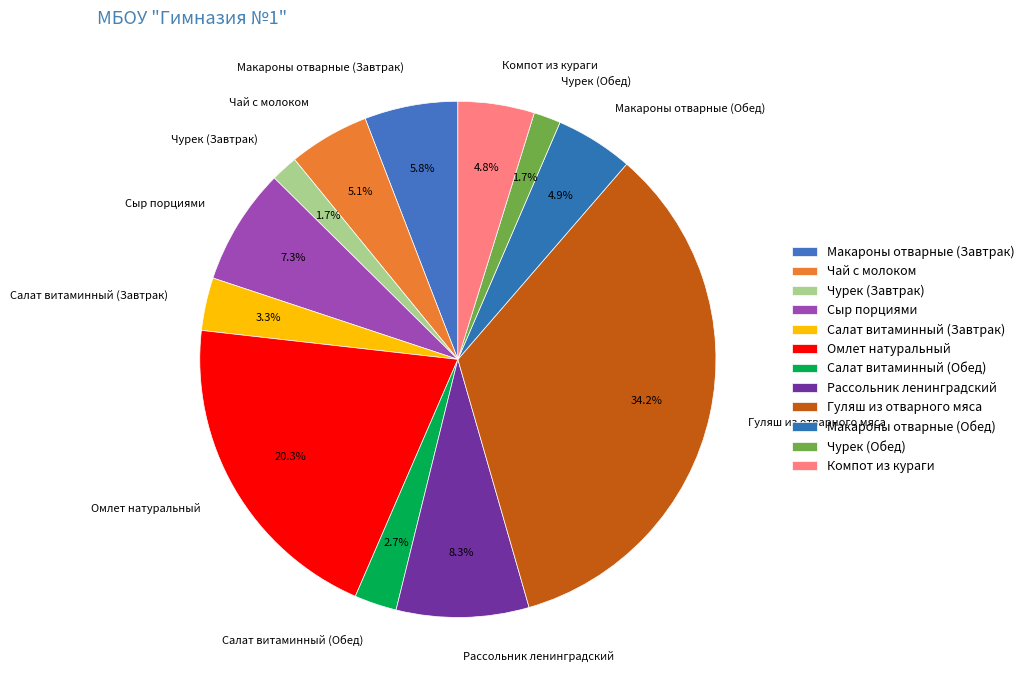

What percentage is the Рассольник ленинградский slice, to the nearest percent?

8%